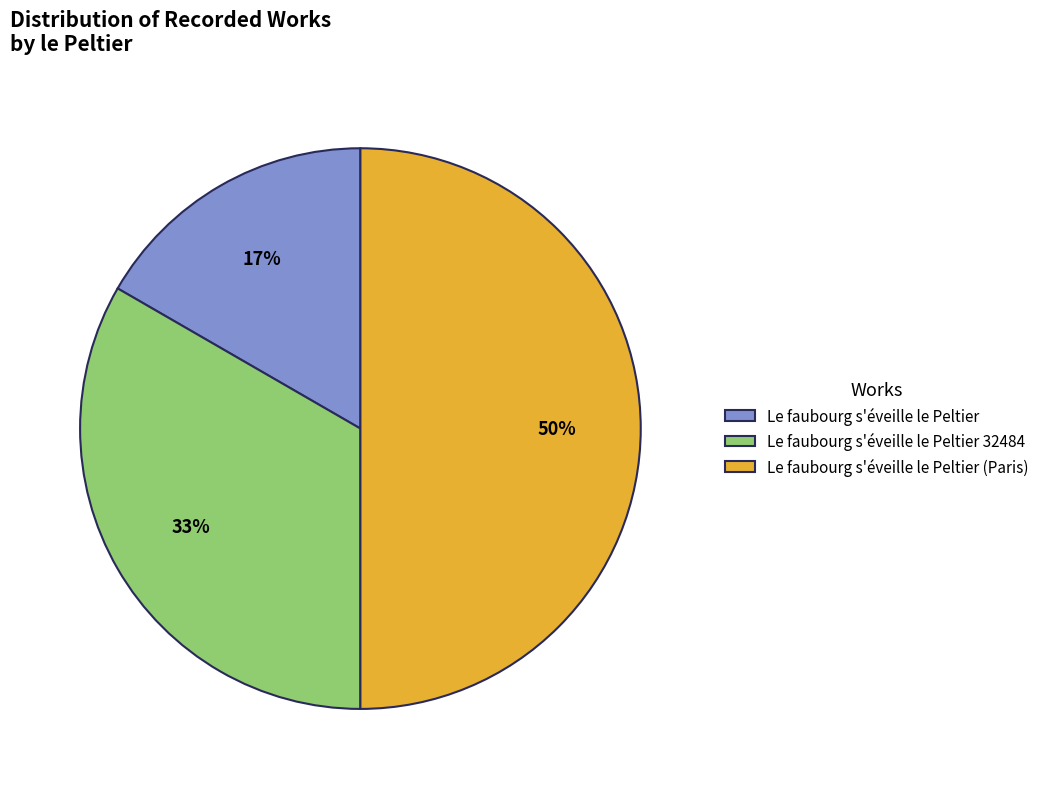

Do Le faubourg s'éveille le Peltier and Le faubourg s'éveille le Peltier (Paris) together represent more than half of the pie?

Yes